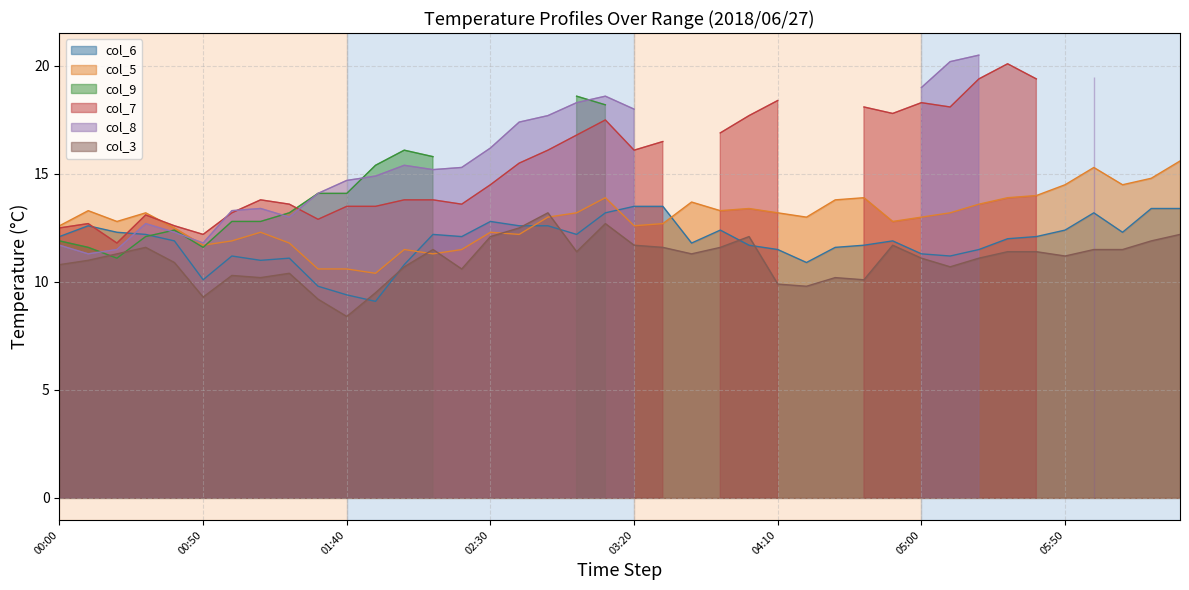

What is the maximum value for col_5?

15.6